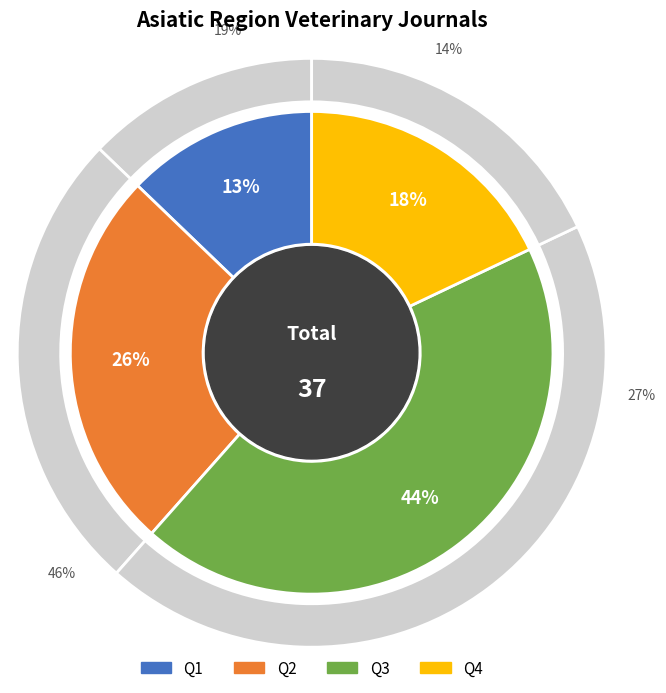

Which slice is the smallest?

Q1